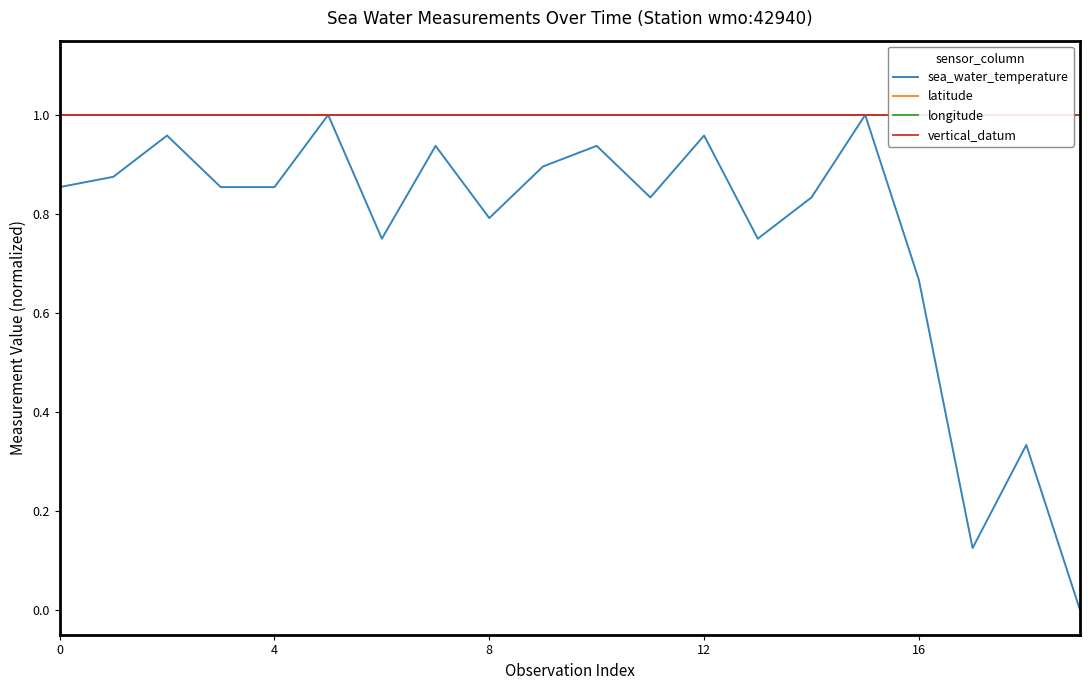

How many series are shown in this chart?

4